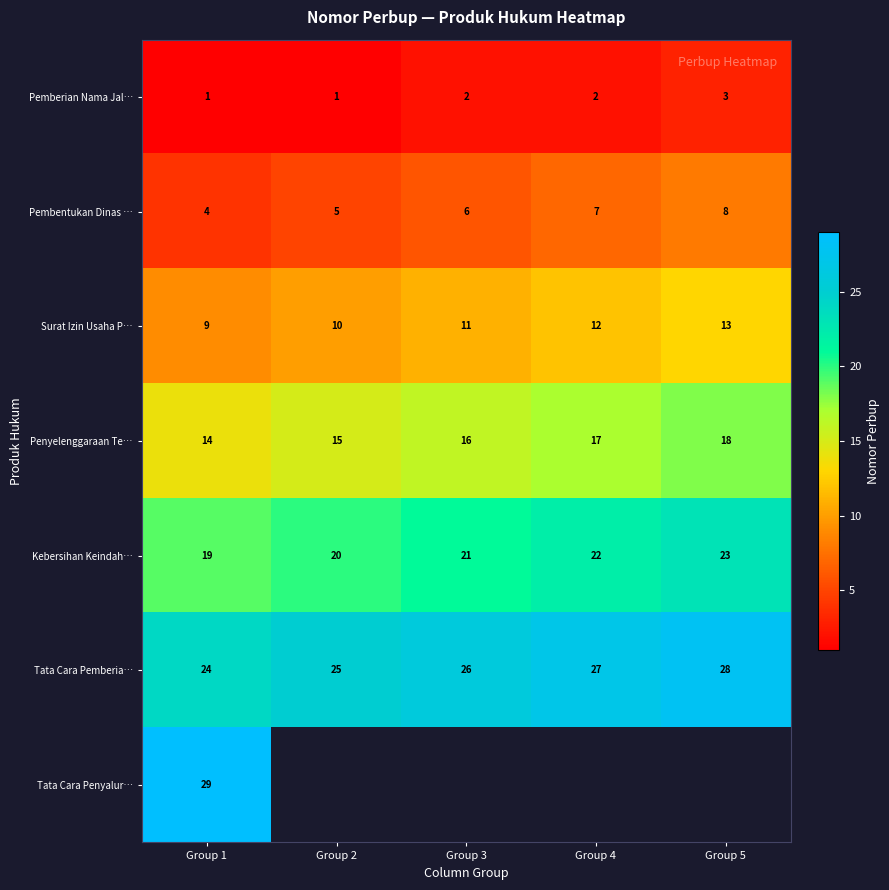

How many Pemberian Nama Jal… values are between 1 and 2?

4